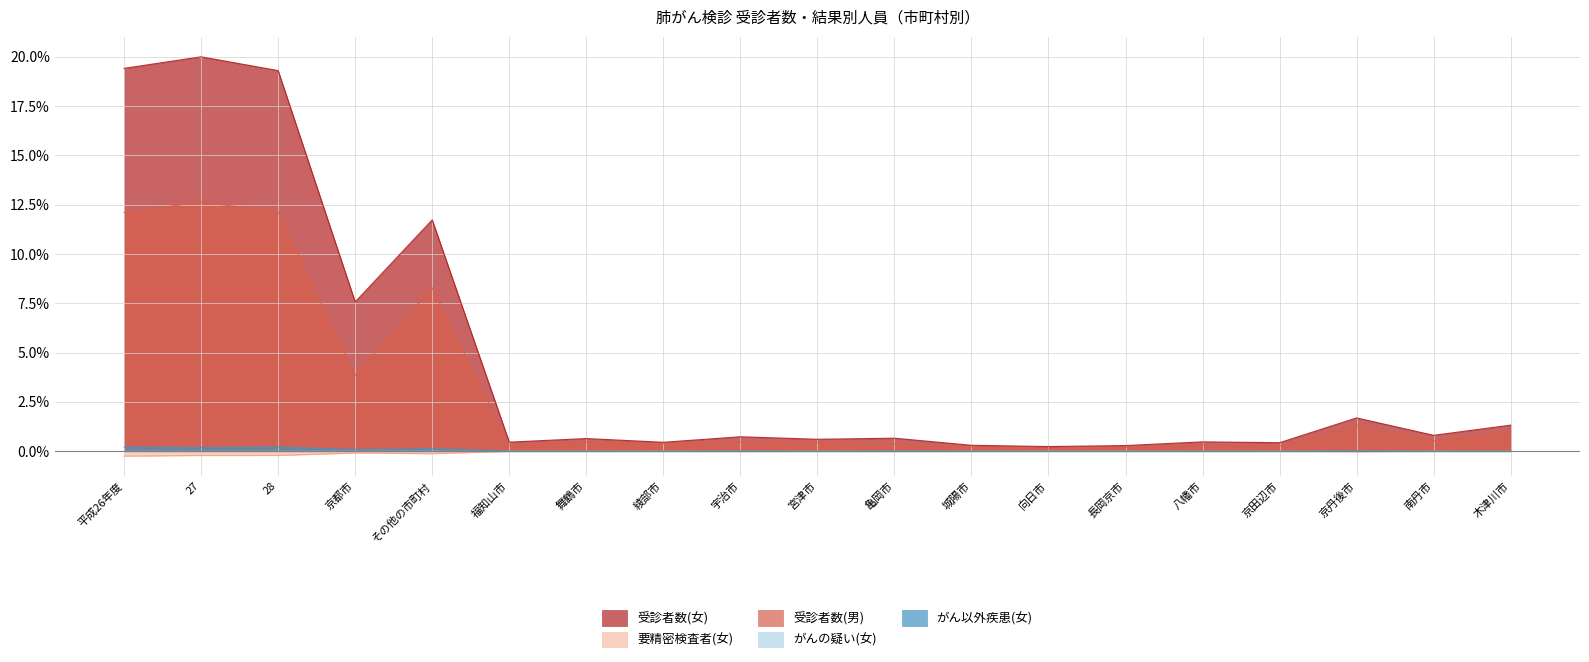

True or false: がん以外疾患(女) and がんの疑い(女) intersect in this chart.

False